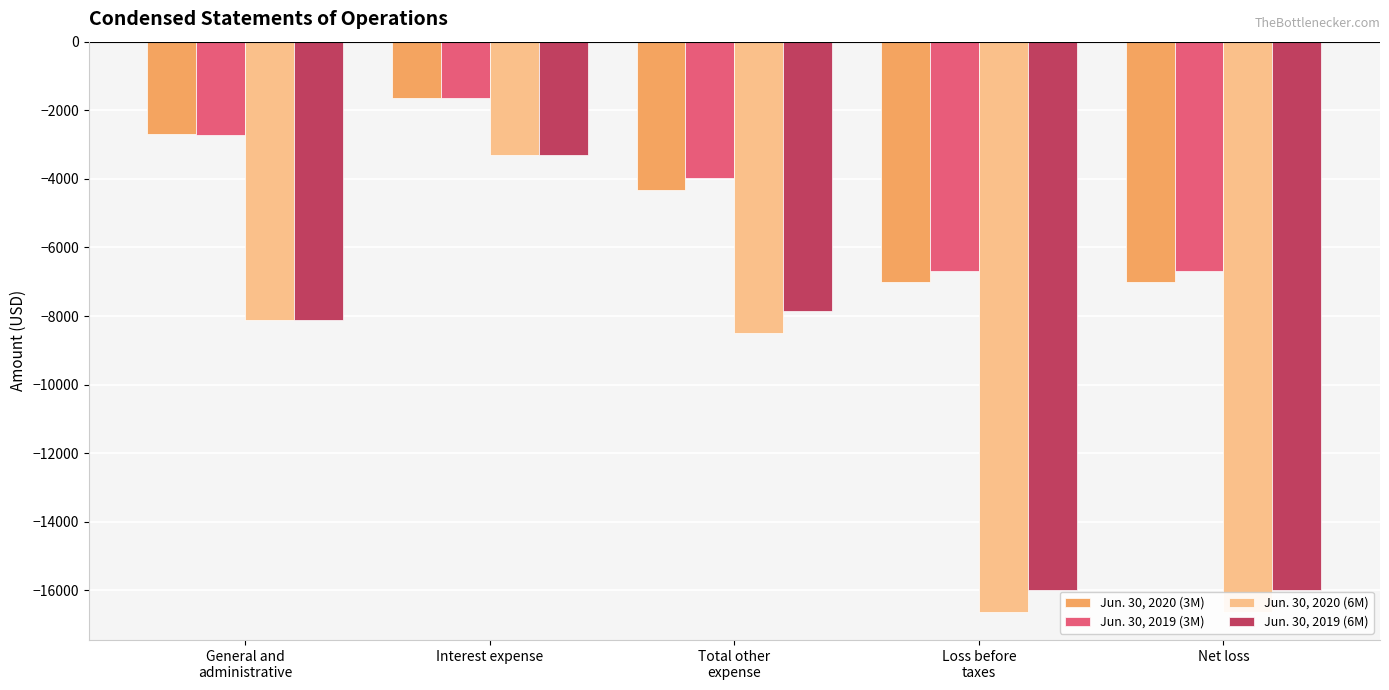

How many categories are shown in the chart?

5